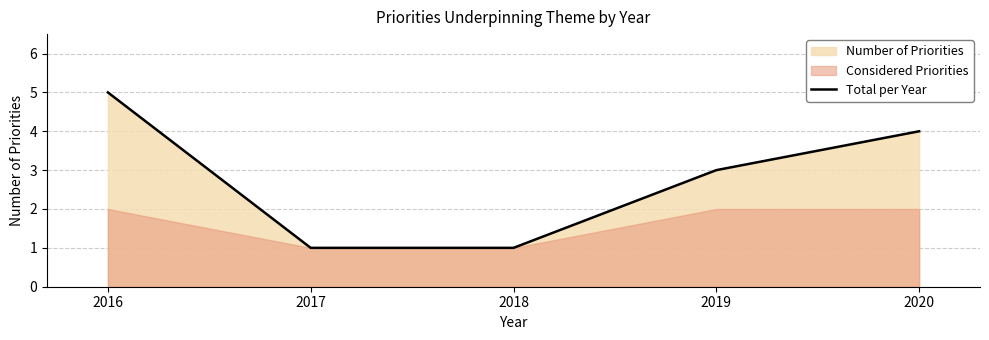

Reading left to right, what are all the values shown in this chart?

5	1	1	3	4